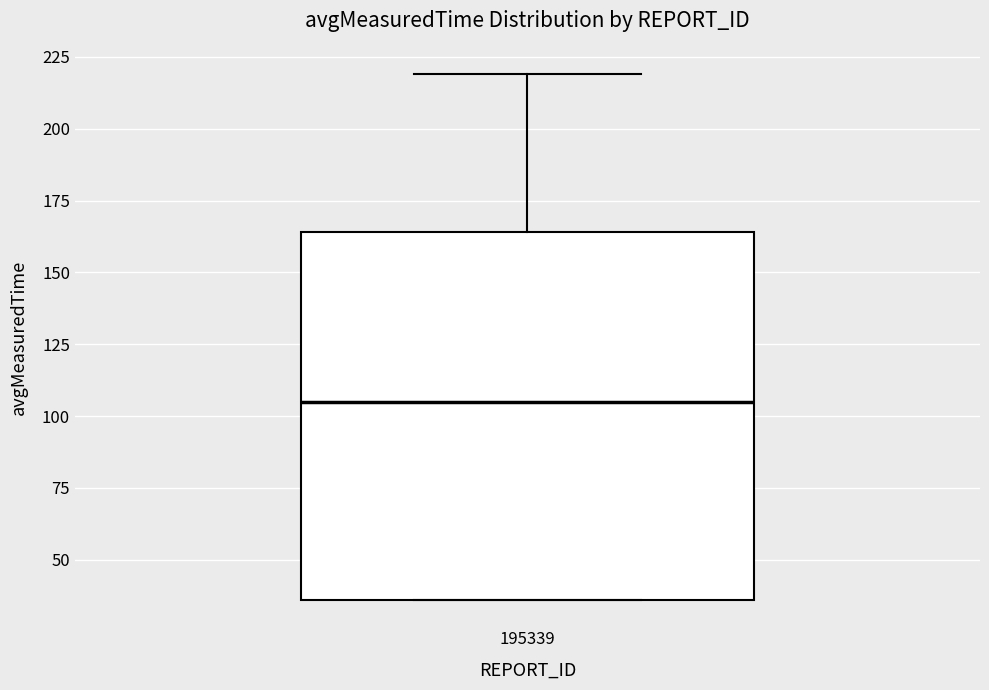

Transcribe this box plot: give where the median line is, the range the box spans, and where the two whiskers end, as read against the y-axis. The values are not printed on the chart, so give them approximately, as read against the axis.

median 105, box 35 to 165, whiskers 35 to 220